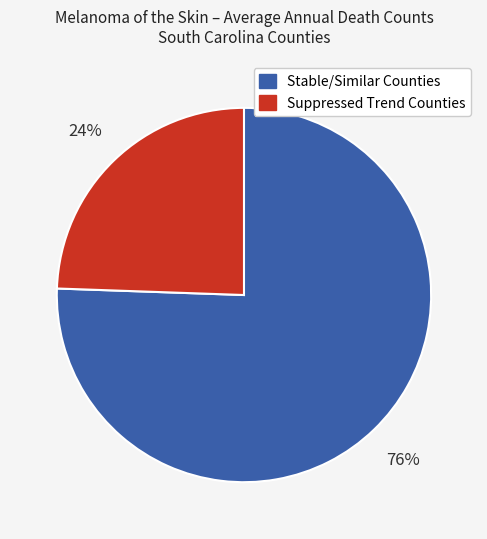

Does any single category account for the majority?

Yes